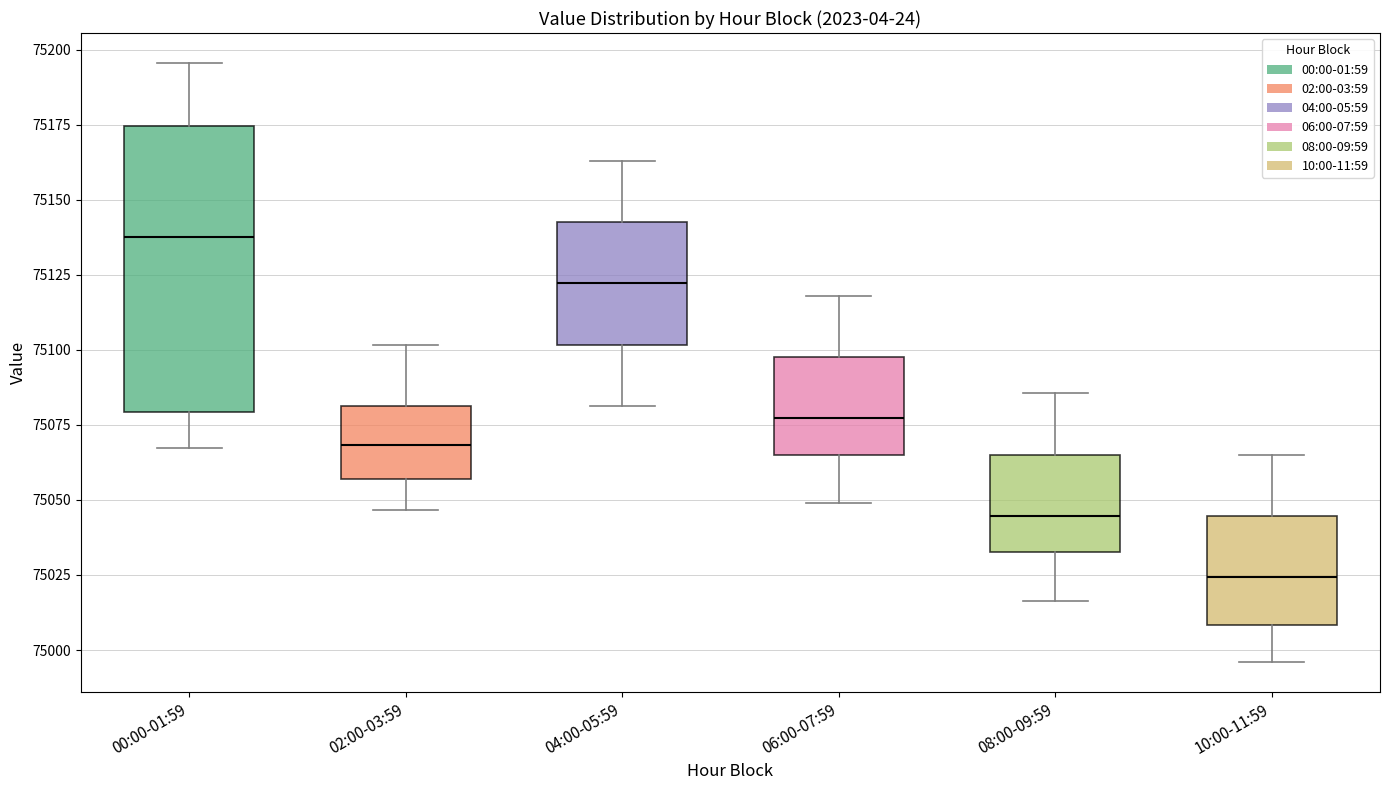

Which box is the tallest, from its lower edge to its upper edge?

00:00-01:59